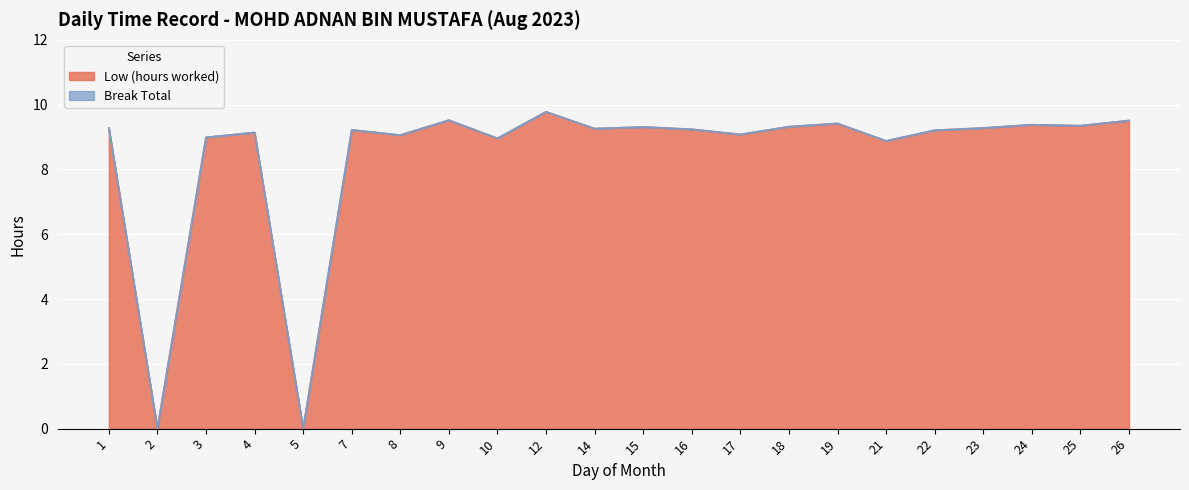

What is the maximum value shown in the chart?

9.8